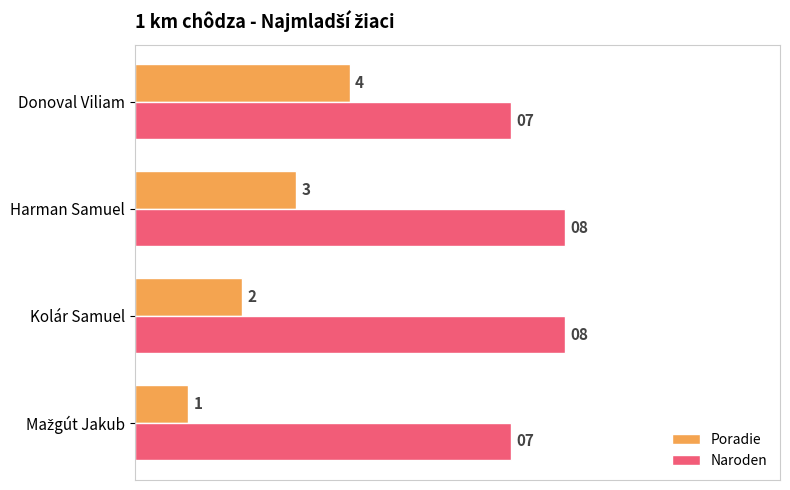

At Donoval Viliam, list the series in order from largest to smallest.

Naroden, Poradie